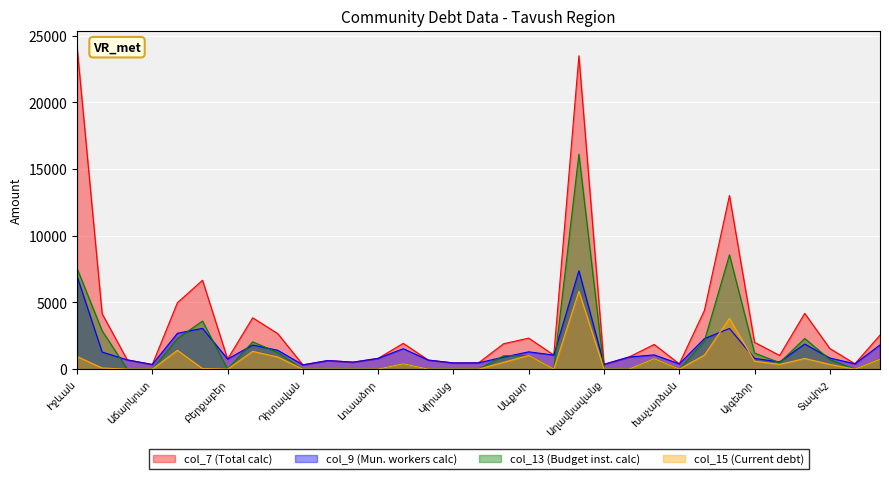

Reading left to right, what are all the values shown in this chart?

col_7 (calc): Իջևան=24180.1	Ազատամուտ=4158.4	Ակնաղբյուր=694.8	Աճարկուտ=349.2	Այգեհովիտ=4983.3	Աչաջուր=6666.0	Բերքաբեր=758.2	Գանձաքար=3852.7	Գետահովիտ=2661.9	Դիտավան=321.7	Ենոքավան=645.0	Լուսահովիտ=523.8	Լուսաձոր=808.0	Խաշթառակ=1932.8	Ն. Ծաղկավան=678.7	Կիրանց=465.8	Հովք=472.0	Սարիգյուղ=1903.8	Սևքար=2327.0	Վազաշեն=1053.4	Դիլիջան=23496.9	Աղավնավանք=360.0	Գոշ=909.9	Թեղուտ=1853.0	Խաչարձան=395.0	Հաղարծին=4393.1	Բերդ=13017.2	Այգեձոր=2010.8	Այգեպար=1026.2	Արծվաբերդ=4183.0	Տավուշ=1551.8	Իծաքար=400.4	Մովսես=2549.1
col_9 (calc): Իջևան=6972.1	Ազատամուտ=1282.1	Ակնաղբյուր=694.8	Աճարկուտ=349.2	Այգեհովիտ=2688.6	Աչաջուր=3061.1	Բերքաբեր=758.2	Գանձաքար=1806.0	Գետահովիտ=1414.4	Դիտավան=321.7	Ենոքավան=645.0	Լուսահովիտ=523.8	Լուսաձոր=808.0	Խաշթառակ=1532.8	Ն. Ծաղկավան=678.7	Կիրանց=465.8	Հովք=472.0	Սարիգյուղ=902.7	Սևքար=1297.0	Վազաշեն=1053.4	Դիլիջան=7379.0	Աղավնավանք=360.0	Գոշ=909.9	Թեղուտ=1068.1	Խաչարձան=395.0	Հաղարծին=2285.0	Բերդ=3050.4	Այգեձոր=802.8	Այգեպար=542.8	Արծվաբերդ=1883.0	Տավուշ=834.5	Իծաքար=400.4	Մովսես=1813.4
col_13 (calc): Իջևան=7557.0	Ազատամուտ=2876.3	Ակնաղբյուր=0.0	Աճարկուտ=0.0	Այգեհովիտ=2294.7	Աչաջուր=3604.9	Բերքաբեր=0.0	Գանձաքար=2046.7	Գետահովիտ=1247.5	Դիտավան=0.0	Ենոքավան=0.0	Լուսահովիտ=0.0	Լուսաձոր=0.0	Խաշթառակ=400.0	Ն. Ծաղկավան=0.0	Կիրանց=0.0	Հովք=0.0	Սարիգյուղ=1001.1	Սևքար=1030.0	Վազաշեն=0.0	Դիլիջան=16117.9	Աղավնավանք=0.0	Գոշ=0.0	Թեղուտ=784.9	Խաչարձան=0.0	Հաղարծին=2108.1	Բերդ=8572.7	Այգեձոր=1208.0	Այգեպար=483.4	Արծվաբերդ=2300.0	Տավուշ=717.3	Իծաքար=0.0	Մովսես=735.7
col_15 (curr): Իջևան=950.0	Ազատամուտ=85.0	Ակնաղբյուր=0.0	Աճարկուտ=0.0	Այգեհովիտ=1411.1	Աչաջուր=44.0	Բերքաբեր=0.0	Գանձաքար=1335.5	Գետահովիտ=910.4	Դիտավան=0.0	Ենոքավան=0.0	Լուսահովիտ=0.0	Լուսաձոր=0.0	Խաշթառակ=400.0	Ն. Ծաղկավան=0.0	Կիրանց=0.0	Հովք=0.0	Սարիգյուղ=515.0	Սևքար=1030.0	Վազաշեն=0.0	Դիլիջան=5838.0	Աղավնավանք=0.0	Գոշ=0.0	Թեղուտ=784.9	Խաչարձան=0.0	Հաղարծին=1050.9	Բերդ=3807.3	Այգեձոր=595.0	Այգեպար=357.7	Արծվաբերդ=800.0	Տավուշ=357.5	Իծաքար=0.0	Մովսես=735.7